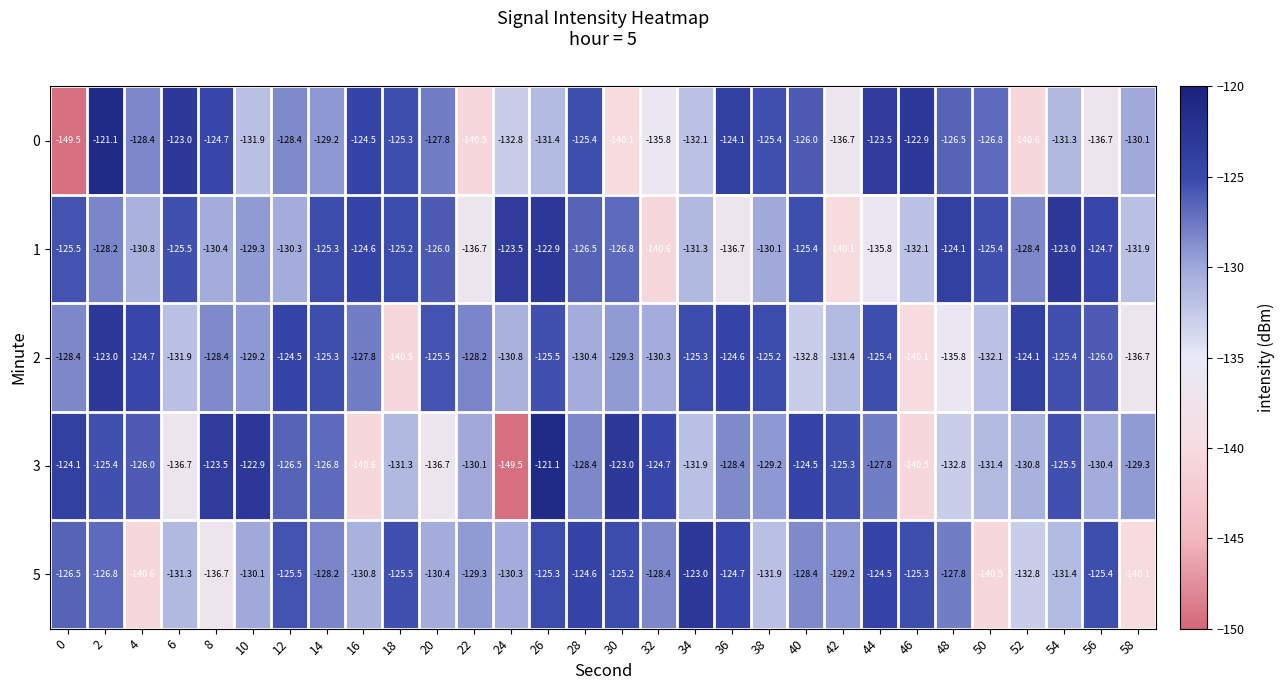

How many data points does each series have?

30